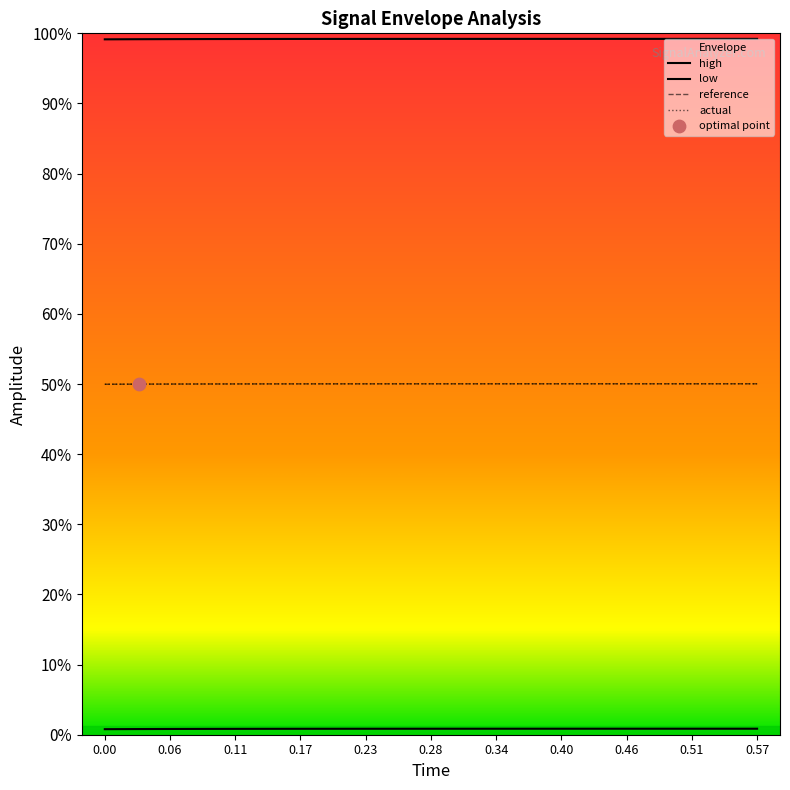

Which series has the widest spread of Y values?

actual